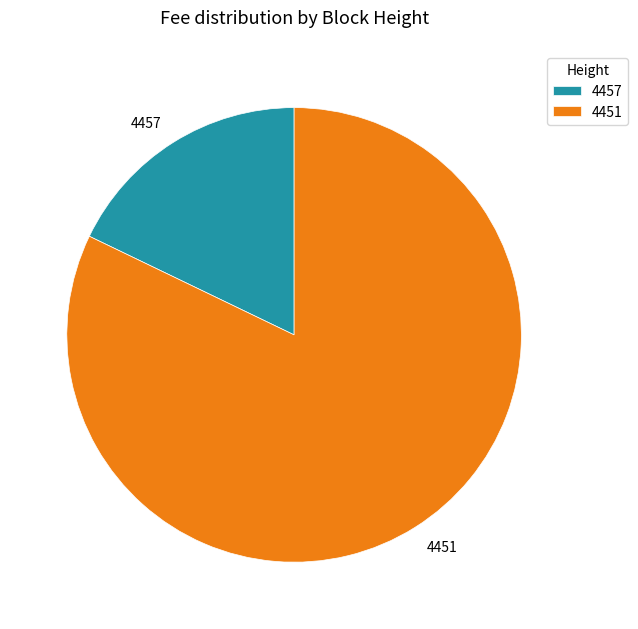

Between 4451 and 4457, which is larger?

4451